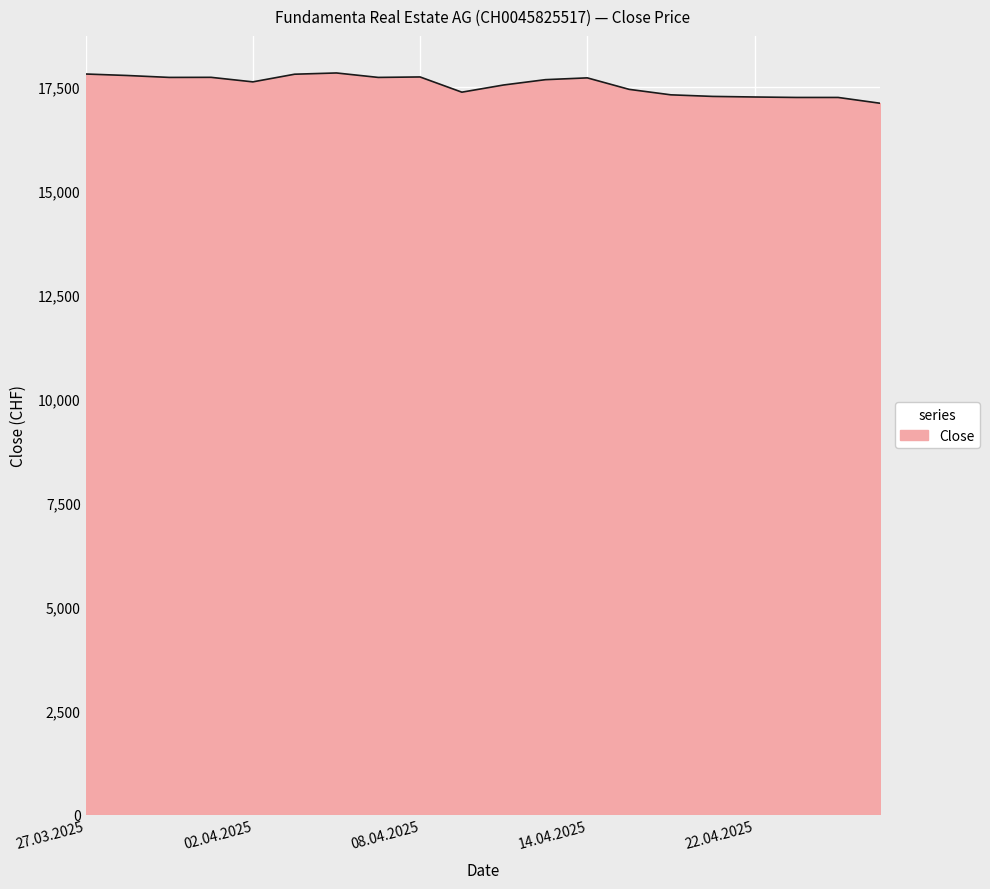

What is the difference between the maximum and minimum values?

728